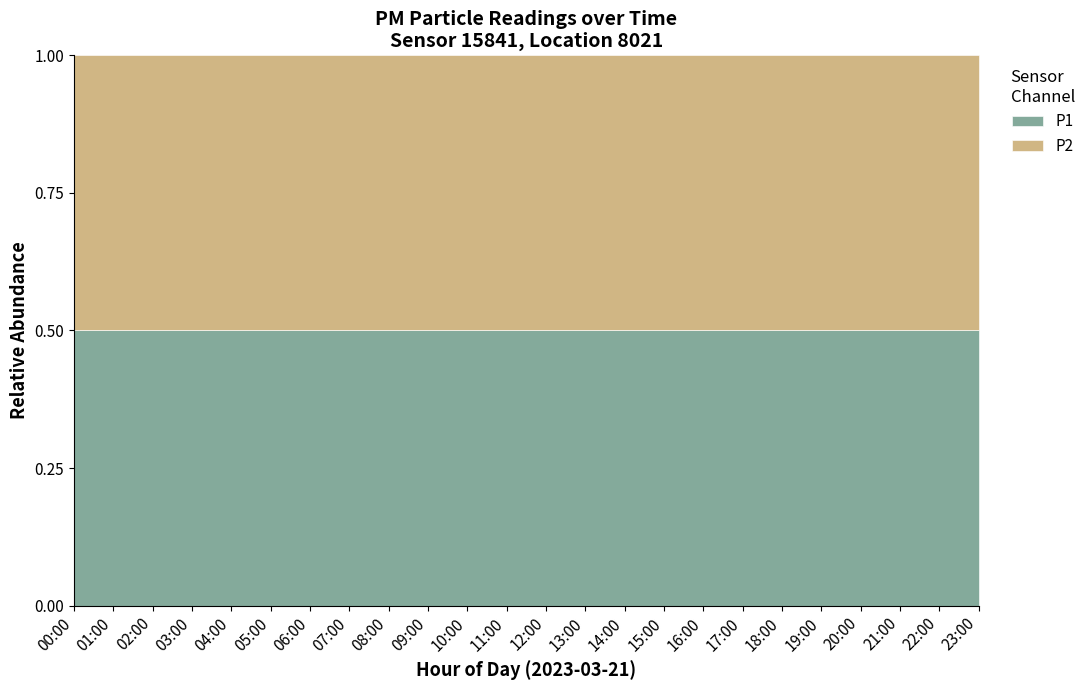

At which label does P2 reach its peak?

13:00